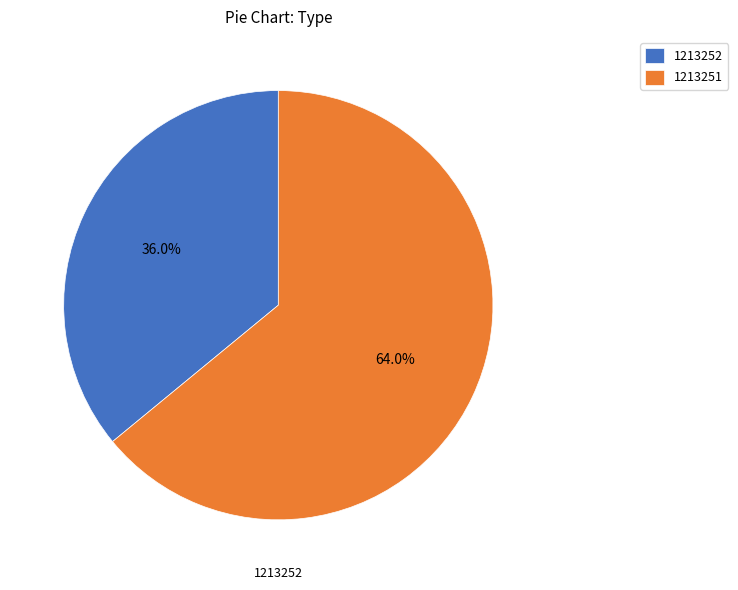

To the nearest percent, what is the average slice percentage?

50%